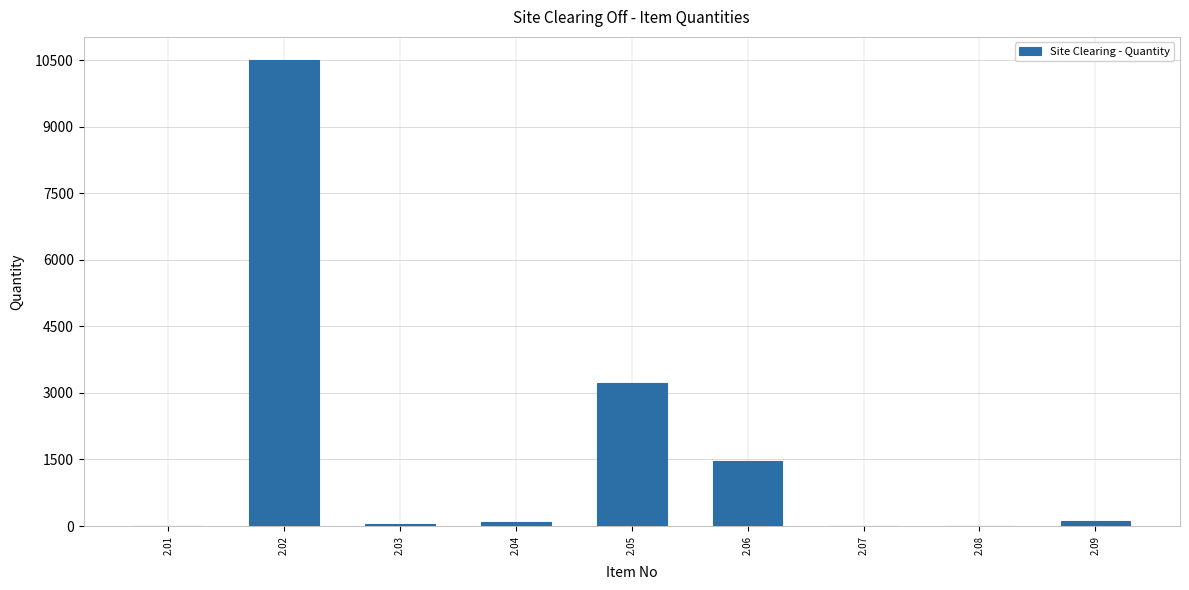

What is the change in value from 2.05 to 2.06?

-1744.0